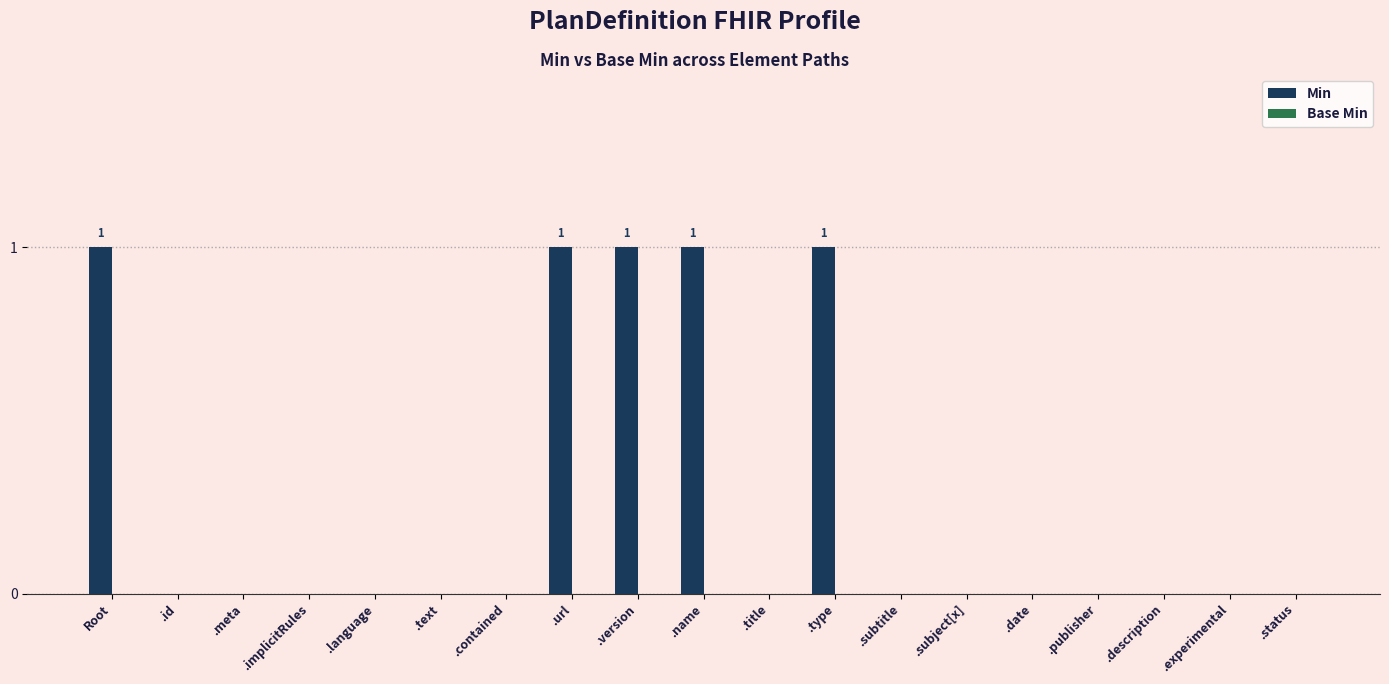

Are the bars horizontal?

No